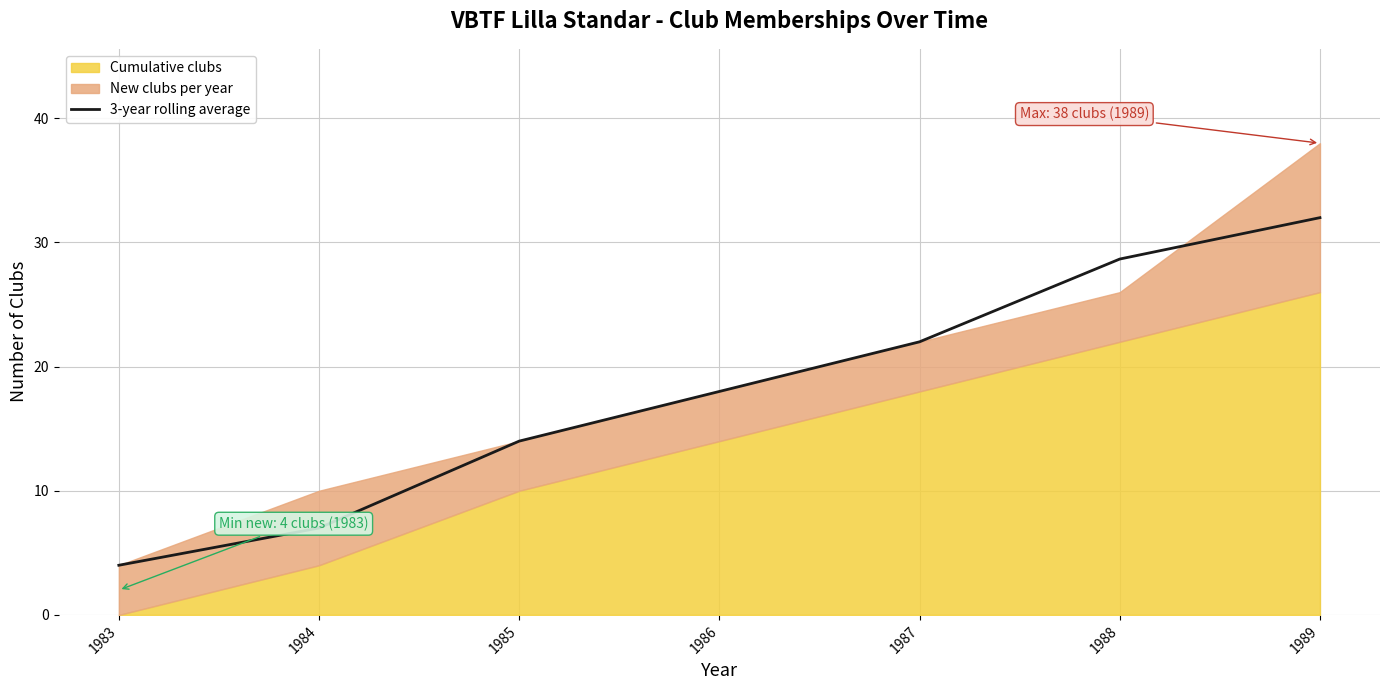

Which category has the lowest value in the 3-year rolling average series?

1983